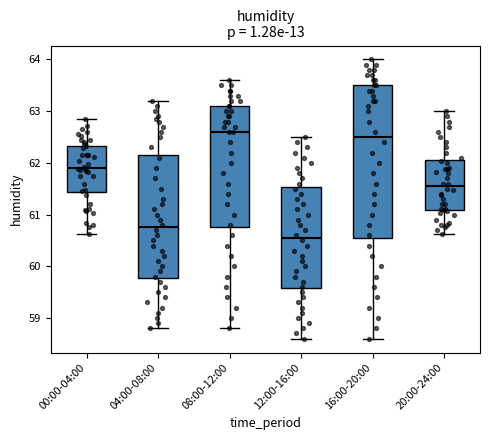

Where does the upper whisker of the box for 08:00-12:00 end on the y-axis? The values are not printed on the chart, so give them approximately, as read against the axis.

63.6